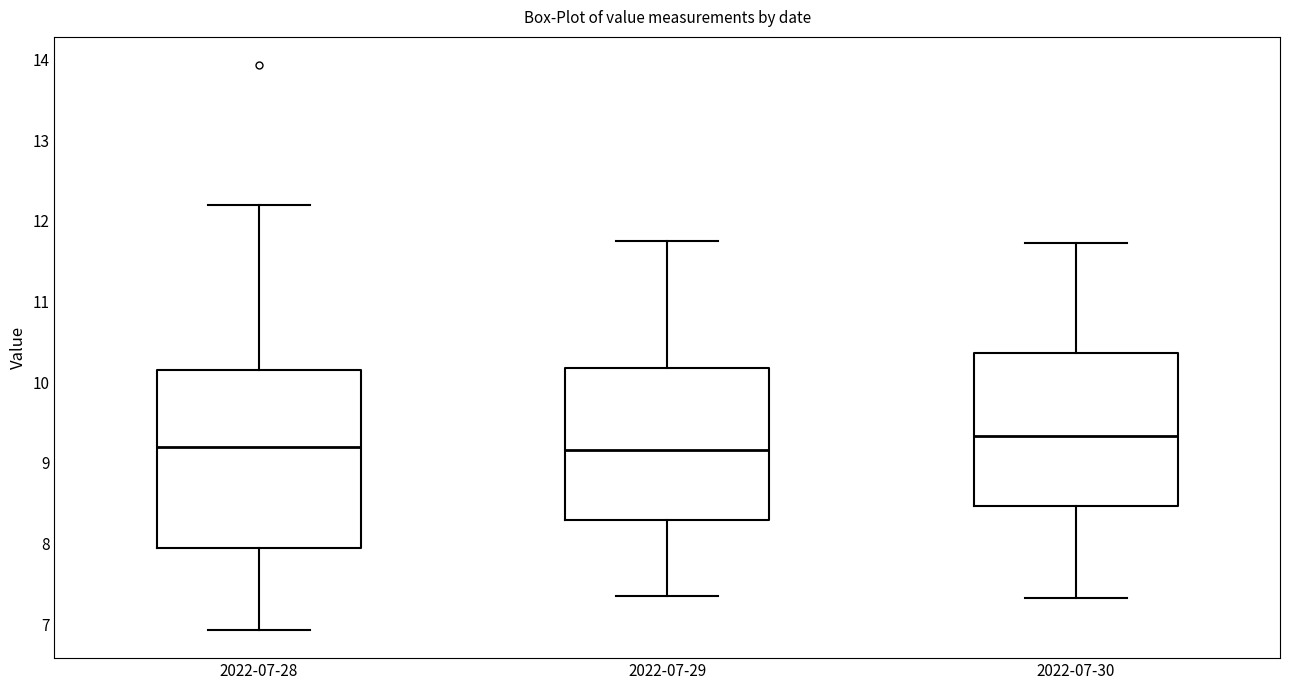

Reading left to right, transcribe this box plot: for each box, give where its median line is, the range the box spans, and where its two whiskers end, as read against the y-axis. The values are not printed on the chart, so give them approximately, as read against the axis.

2022-07-28: median 9.2, box 7.9 to 10.2, whiskers 6.9 to 12.2
2022-07-29: median 9.2, box 8.3 to 10.2, whiskers 7.4 to 11.8
2022-07-30: median 9.3, box 8.5 to 10.4, whiskers 7.3 to 11.7